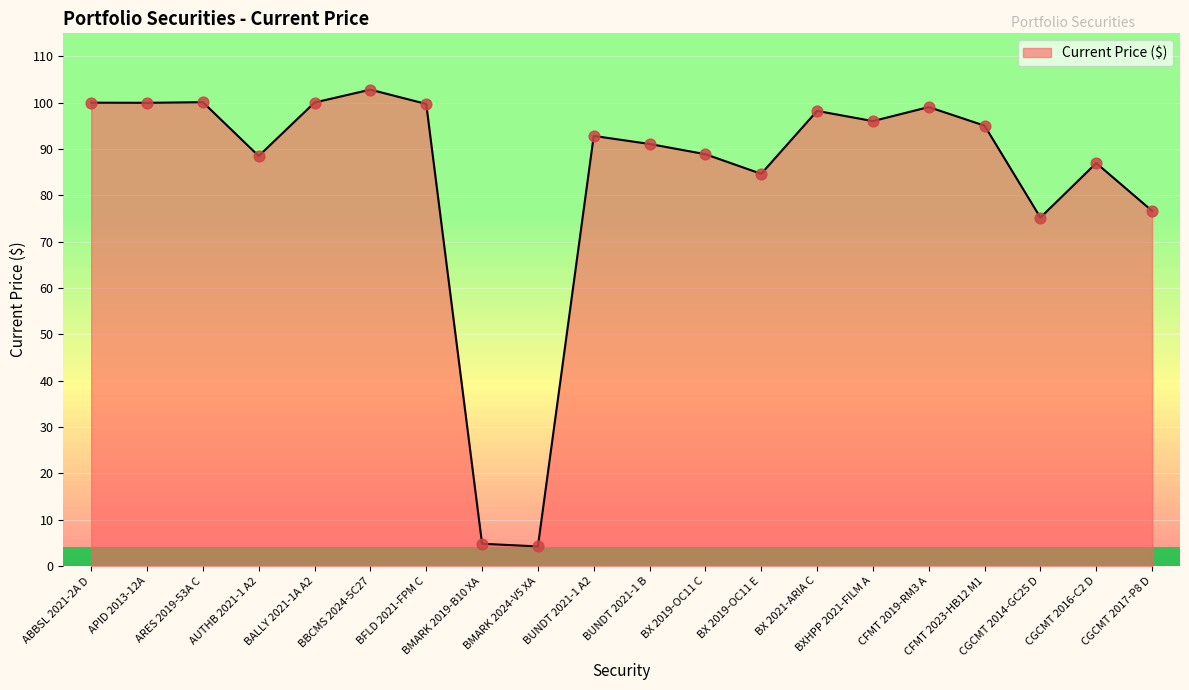

What is the maximum value shown in the chart?

102.8